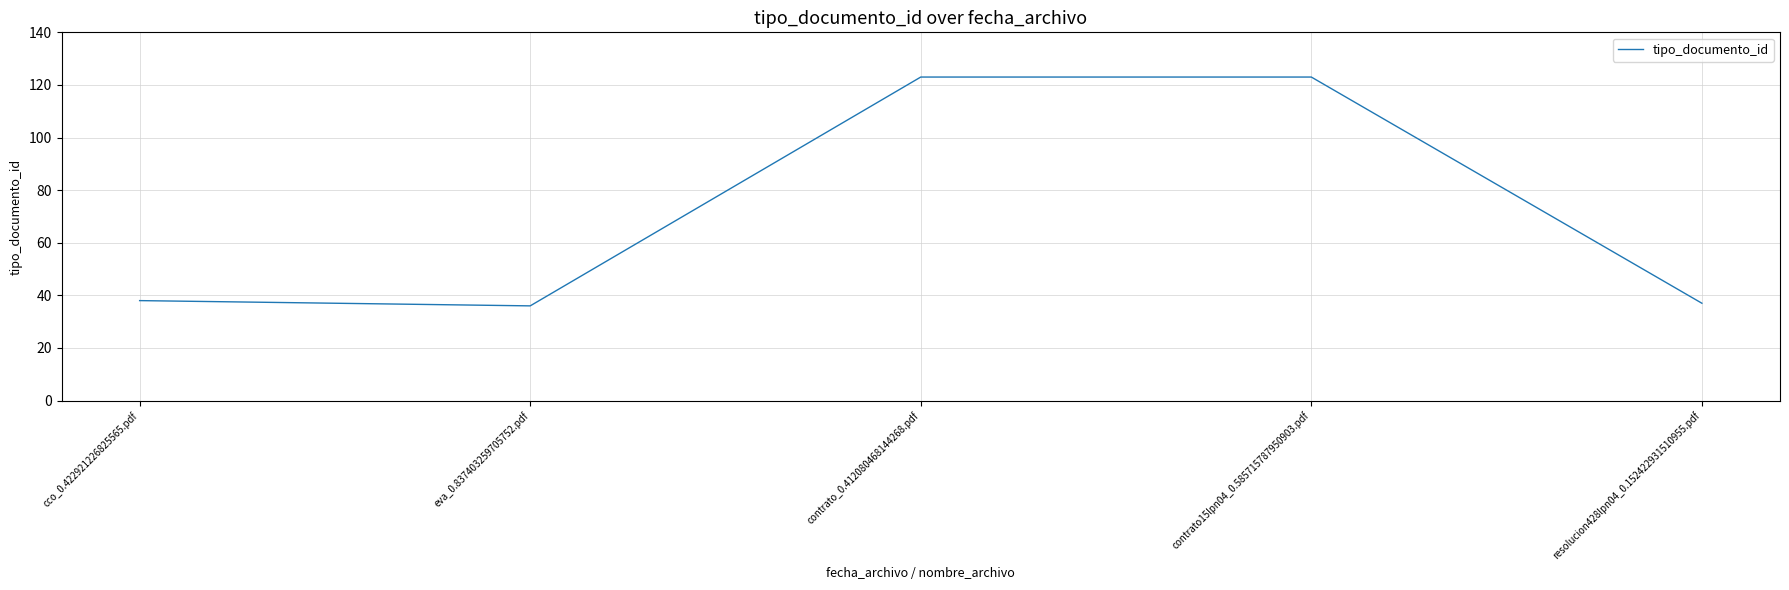

What is the maximum value shown in the chart?

123